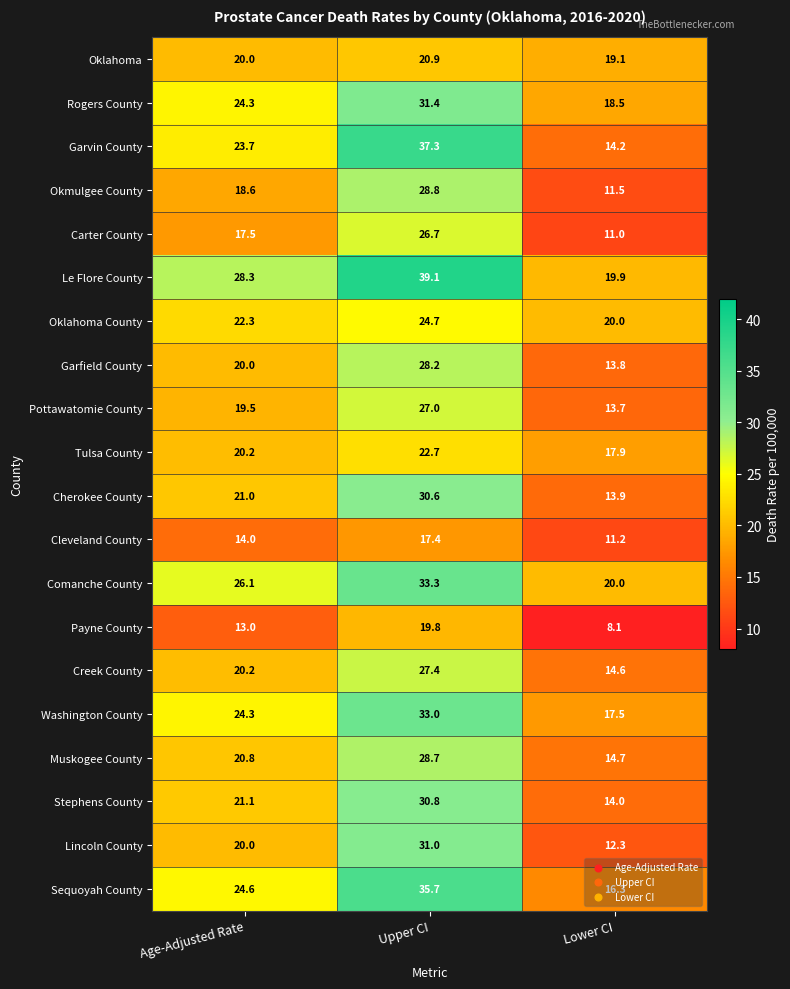

Which series has the largest total across all categories?

Le Flore County